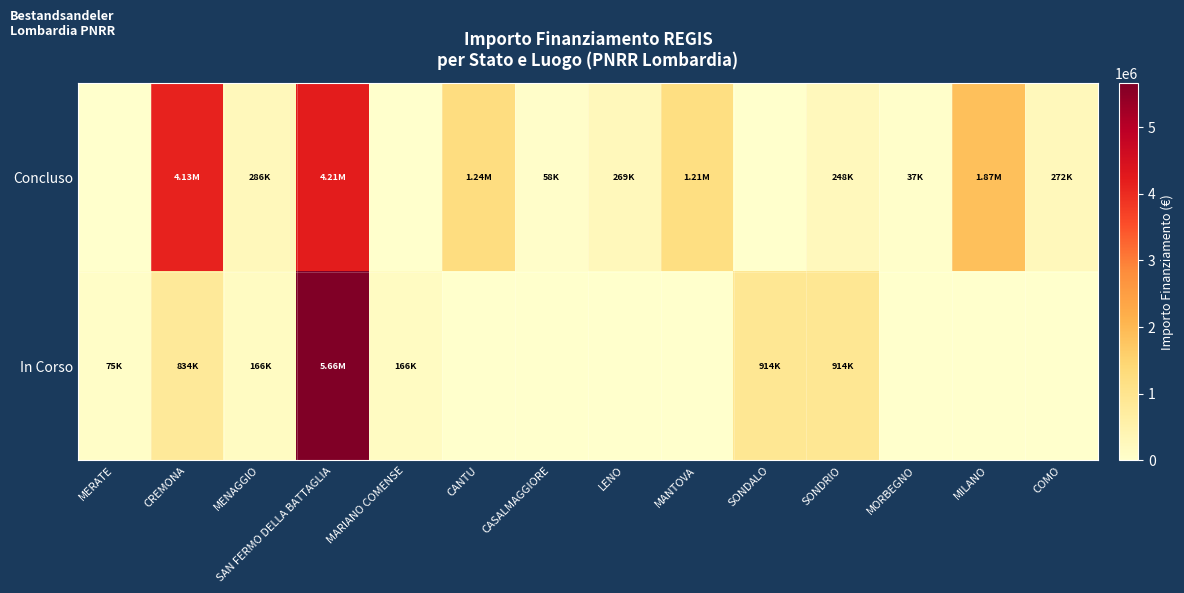

At how many categories does at least one series exceed 4021848?

2